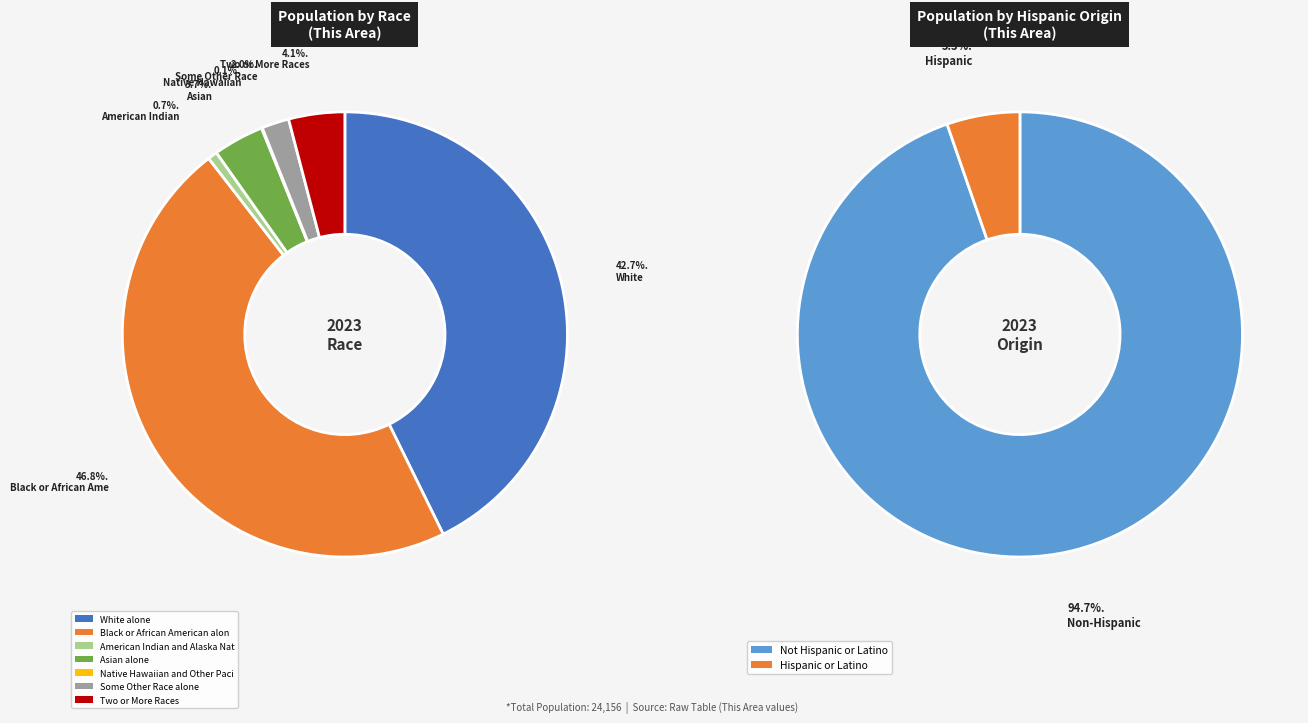

Is it true that Asian alone is 1% of the pie?

False